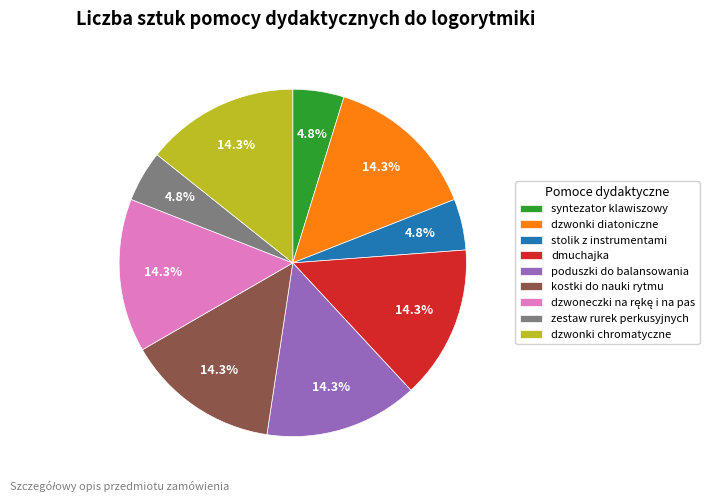

Is there any slice that represents more than half of the pie?

No